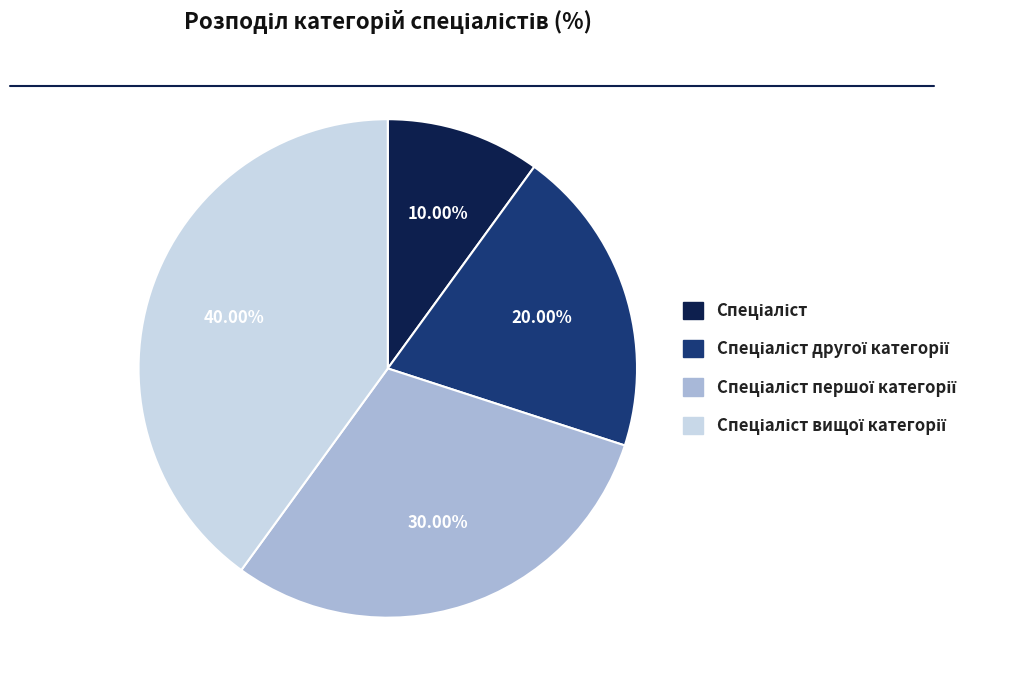

Is there a majority slice in this chart?

No